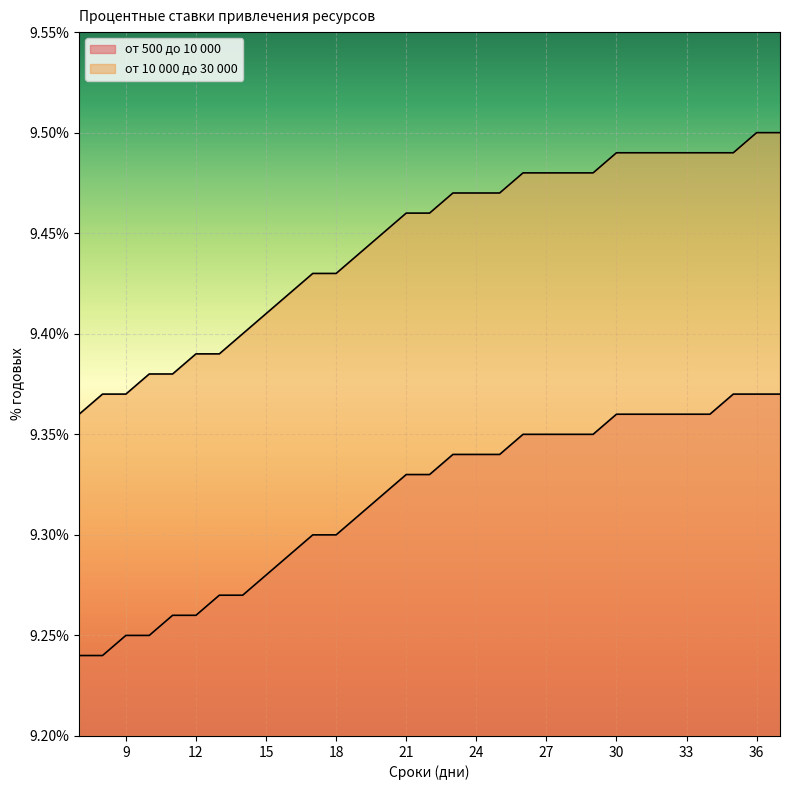

Reading left to right, extract all data points from this chart.

от 500 до 10 000: 9.2	9.2	9.2	9.2	9.3	9.3	9.3	9.3	9.3	9.3	9.3	9.3	9.3	9.3	9.3	9.3	9.3	9.3	9.3	9.3	9.3	9.3	9.3	9.4	9.4	9.4	9.4	9.4	9.4	9.4	9.4
от 10 000 до 30 000: 9.4	9.4	9.4	9.4	9.4	9.4	9.4	9.4	9.4	9.4	9.4	9.4	9.4	9.4	9.5	9.5	9.5	9.5	9.5	9.5	9.5	9.5	9.5	9.5	9.5	9.5	9.5	9.5	9.5	9.5	9.5